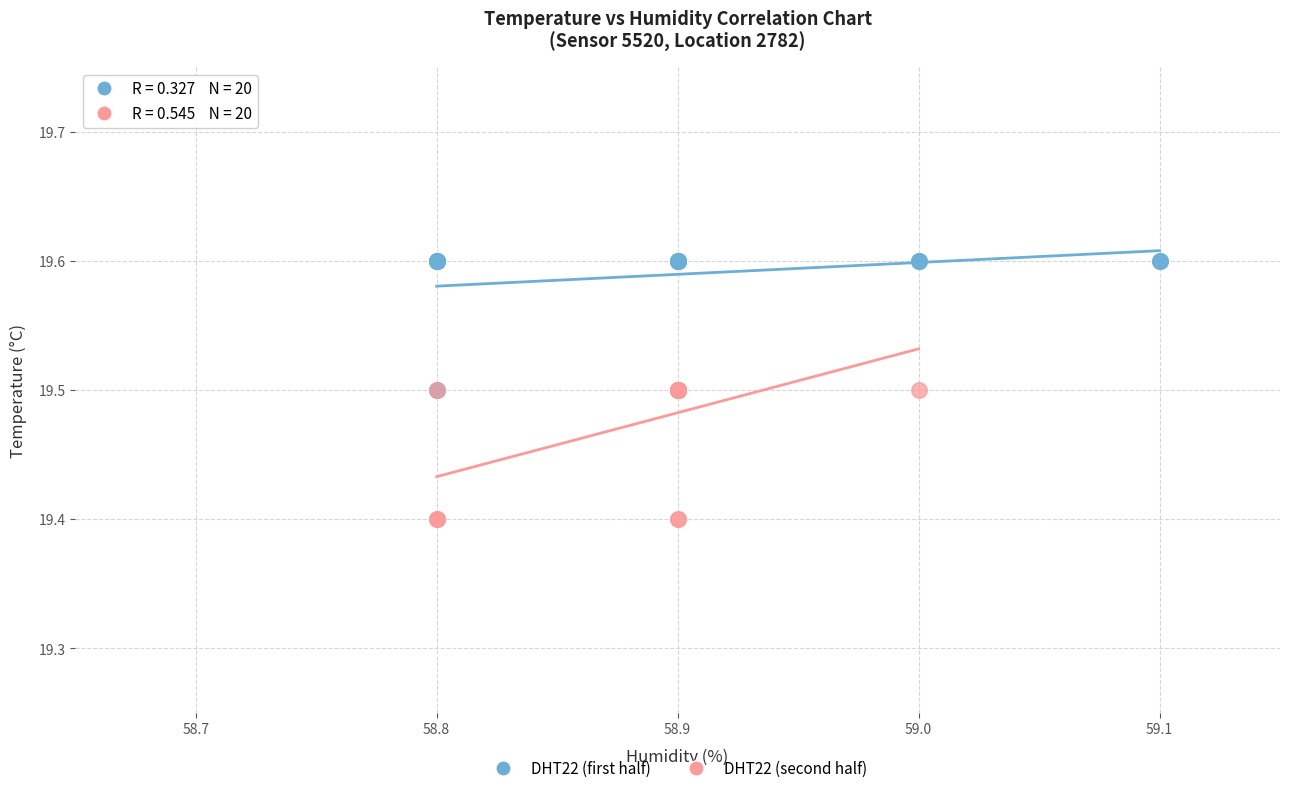

Which series contains the lowest Y value?

DHT22 (second half)